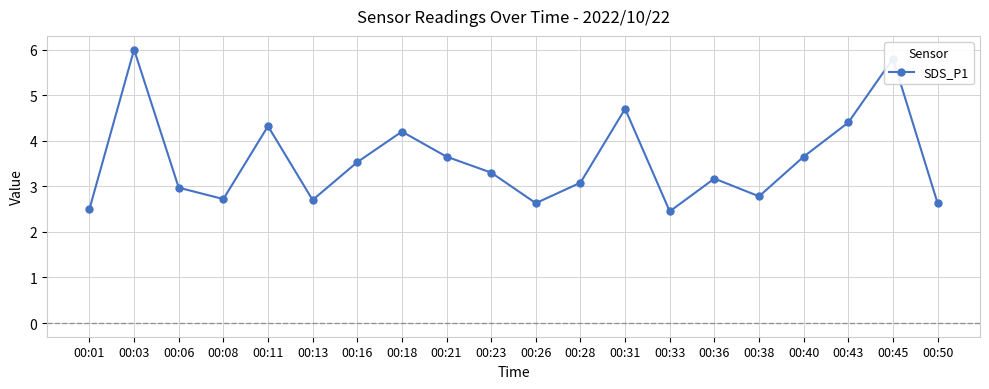

At which label does the data first exceed 3?

00:03